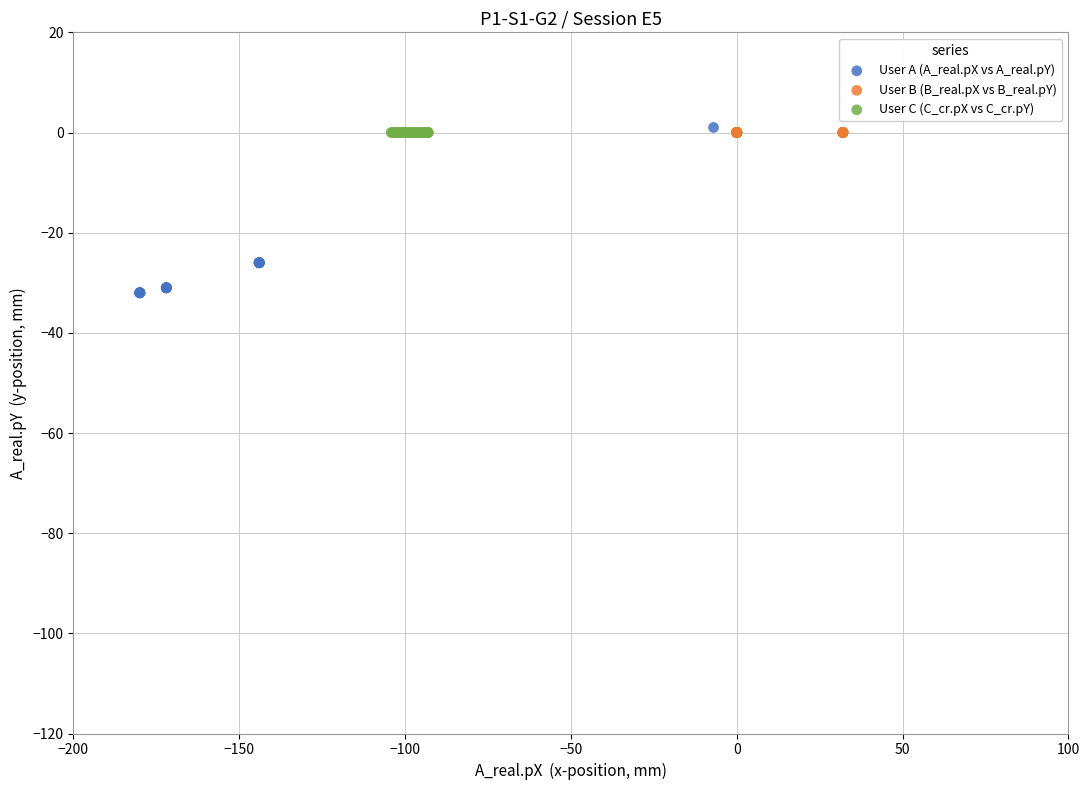

Which series reaches the minimum Y coordinate?

User A (A_real.pX vs A_real.pY)